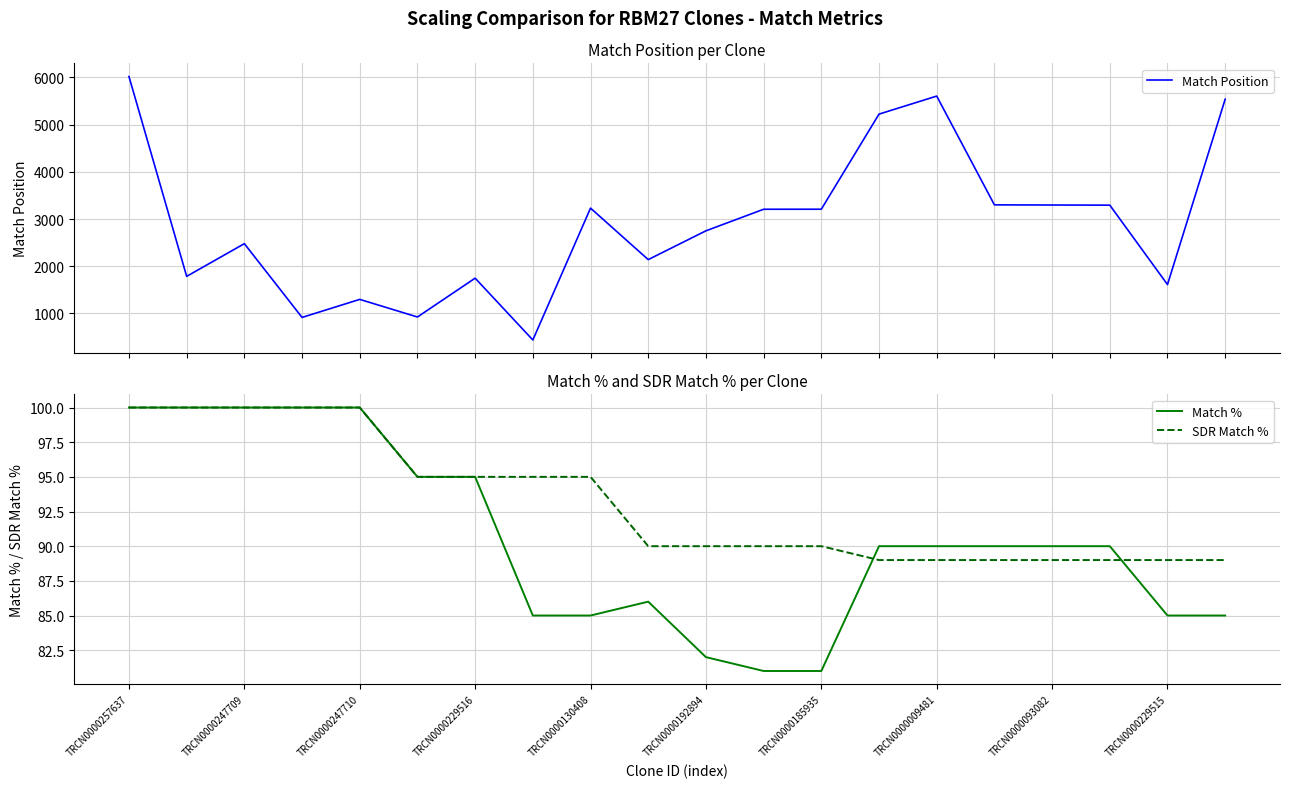

The SDR Match % series shows 58 at TRCN0000247709. True or false?

False